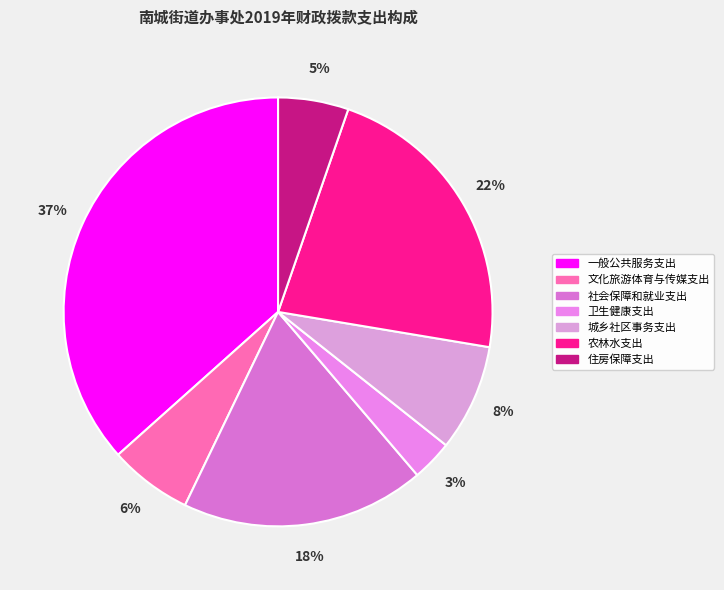

What percentage is the 一般公共服务支出 slice, to the nearest percent?

37%